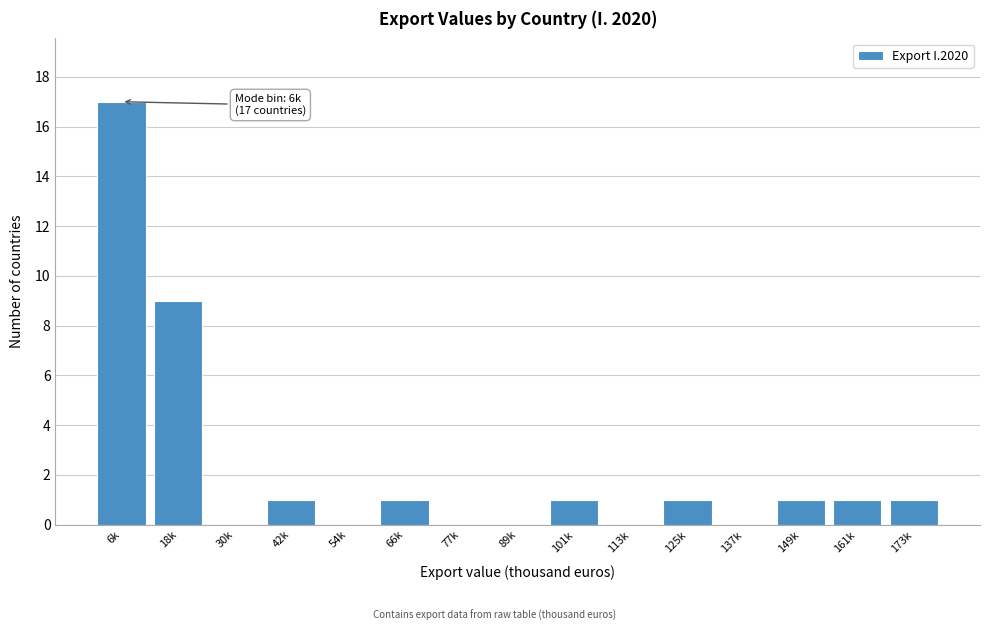

Reading left to right, list all the values displayed in this chart.

6k=17	18k=9	30k=0	42k=1	54k=0	66k=1	77k=0	89k=0	101k=1	113k=0	125k=1	137k=0	149k=1	161k=1	173k=1